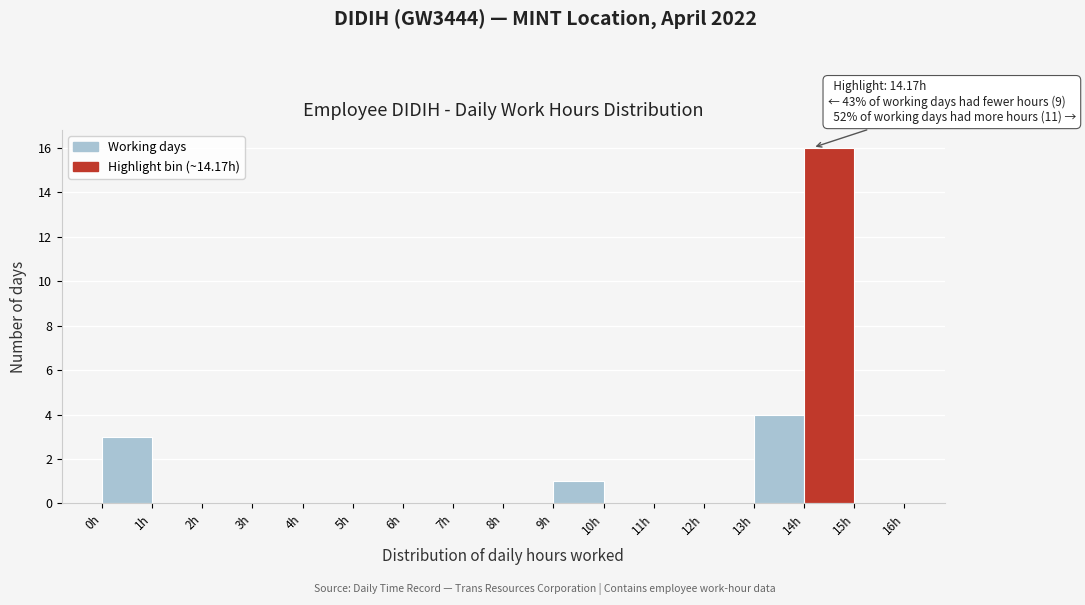

Which range on the x-axis has the tallest bar?

14 to 15